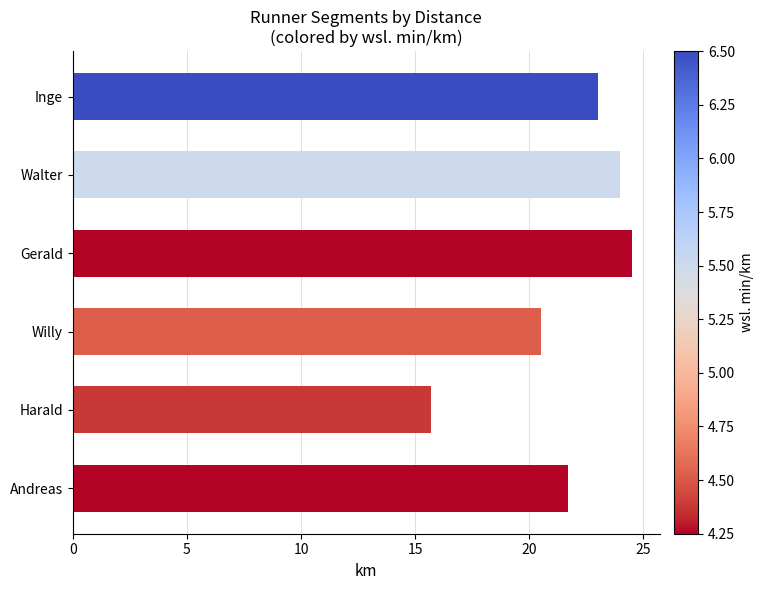

Which category has the lowest value across all series?

Harald